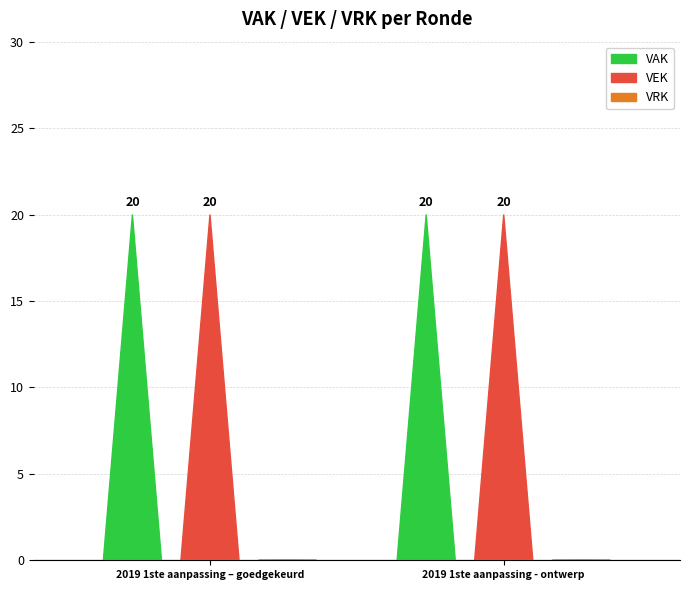

How many positive values does the VEK series have?

2